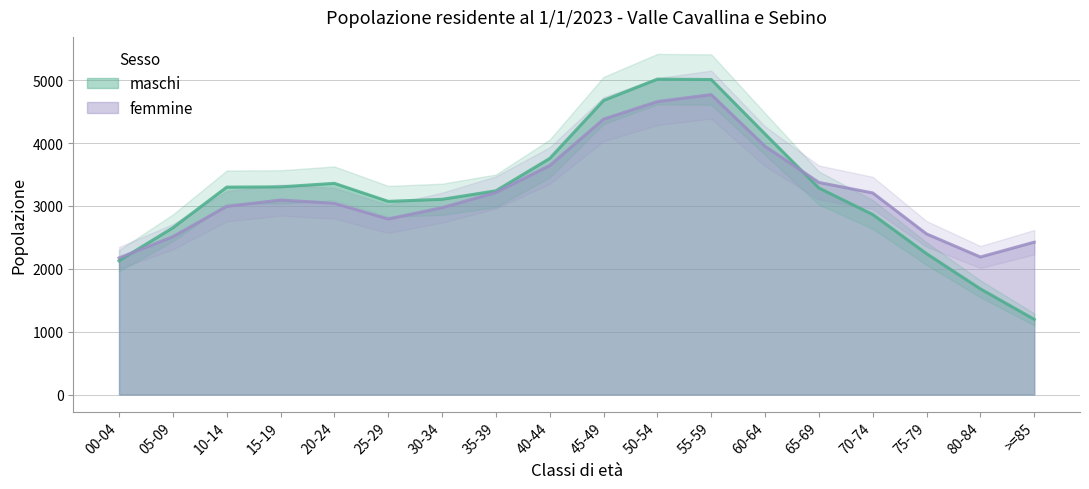

True or false: femmine has a value of 5167 at 20-24.

False